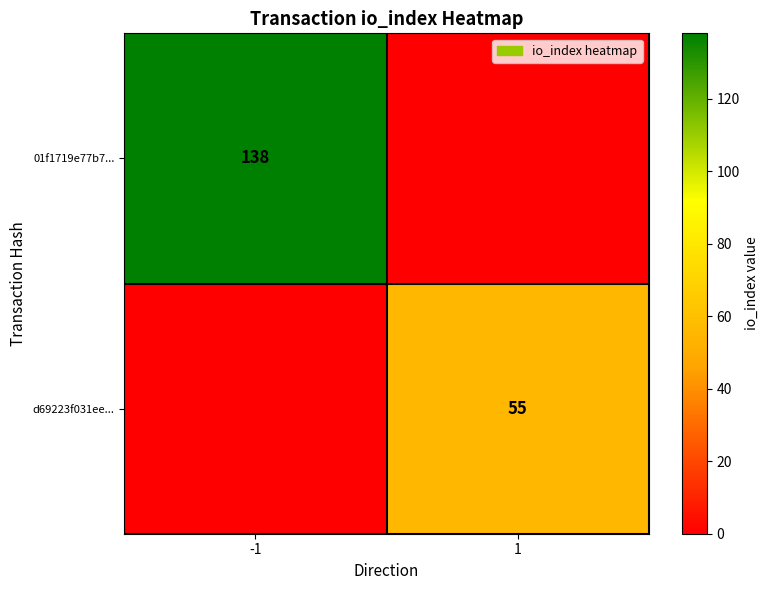

The value of 01f1719e77b7... at -1 is 47. True or false?

False